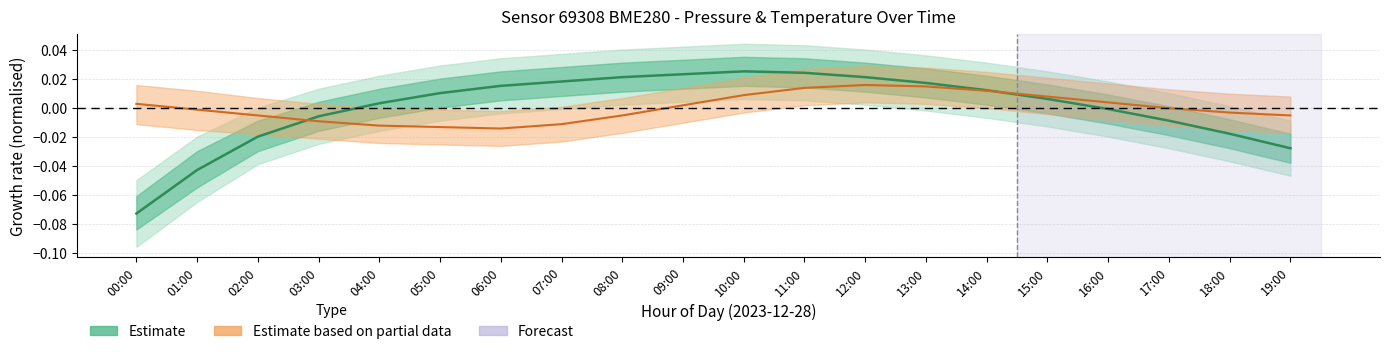

True or false: Pressure (normalised) and Temperature (normalised) cross at least once.

True